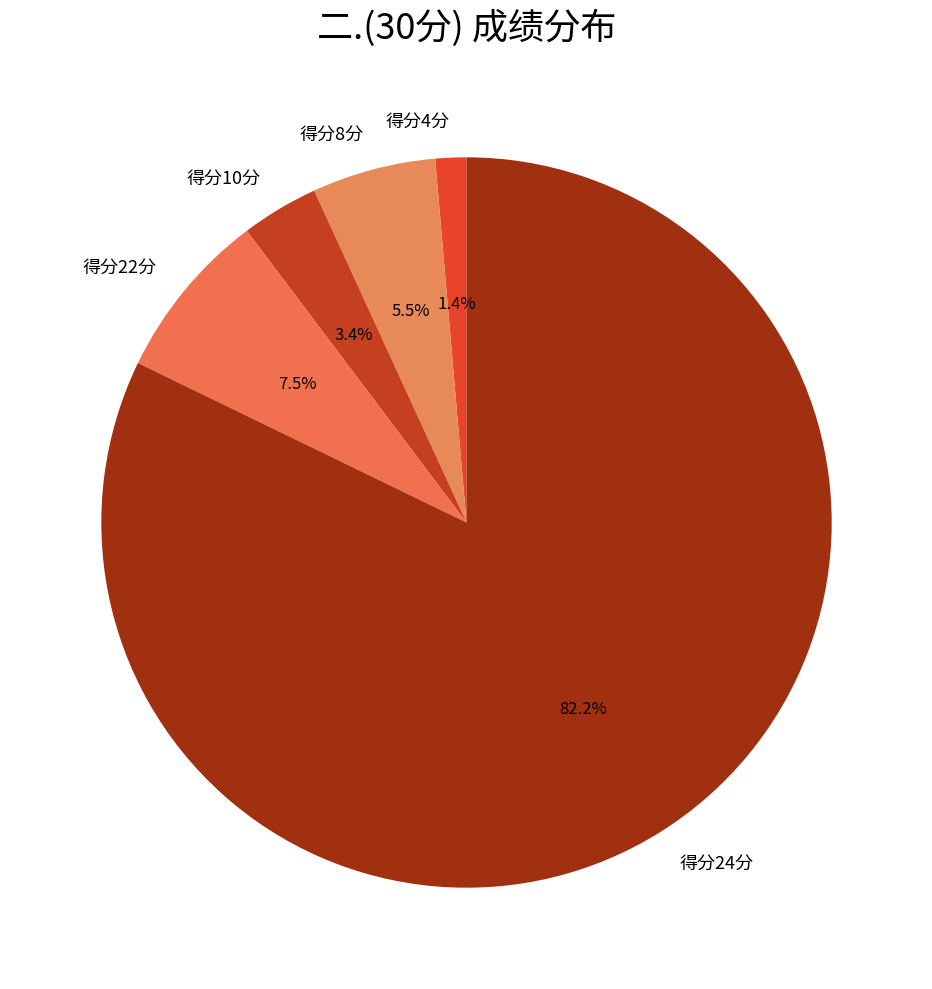

Rank the categories by value from highest to lowest.

得分24分, 得分22分, 得分8分, 得分10分, 得分4分